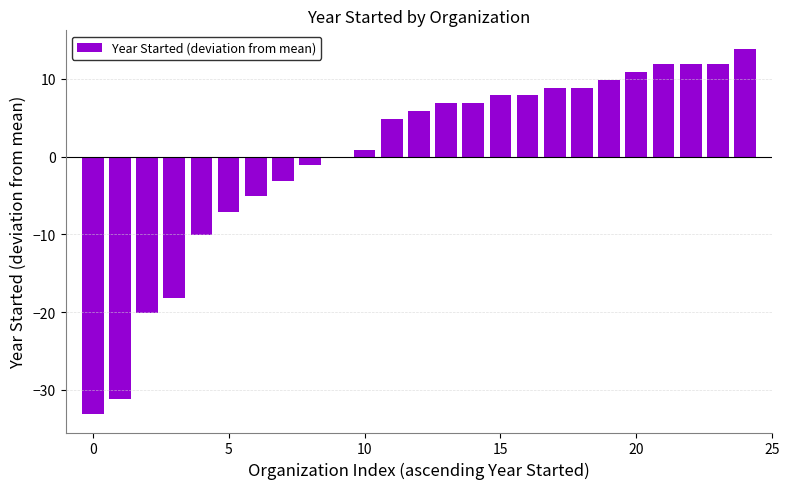

What is the maximum value shown in the chart?

13.9